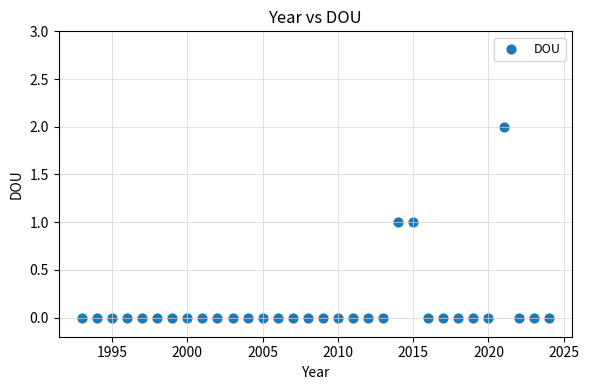

What is the range of X values (max minus min)?

31